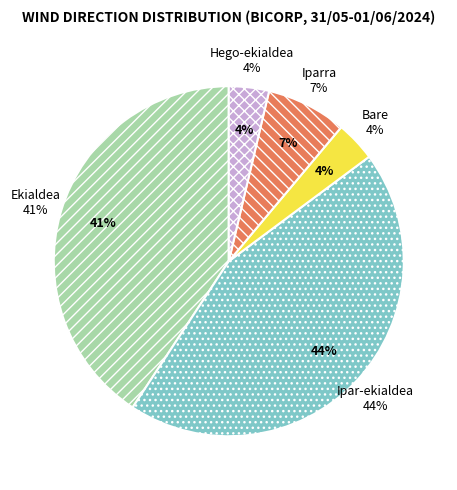

Rank the categories by value from highest to lowest.

Ipar-ekialdea, Ekialdea, Iparra, Bare, Hego-ekialdea